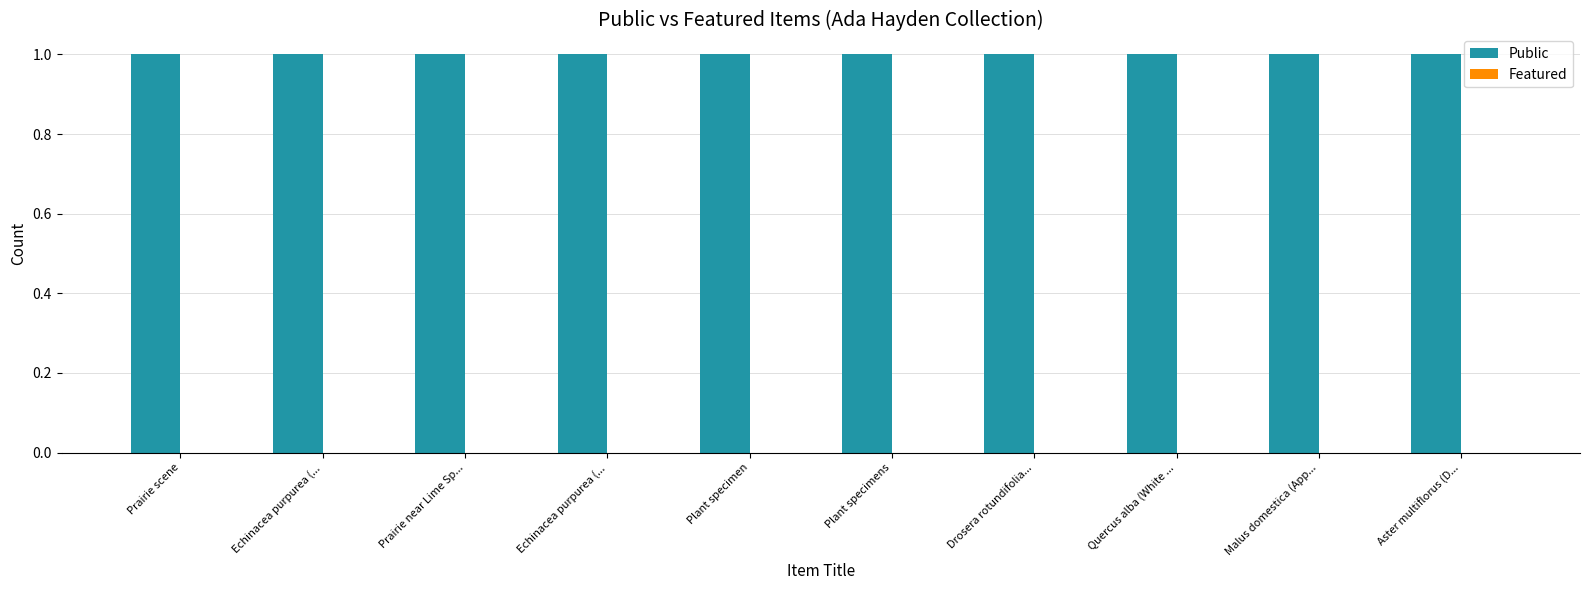

At Plant specimen, list the series in order from smallest to largest.

Featured, Public